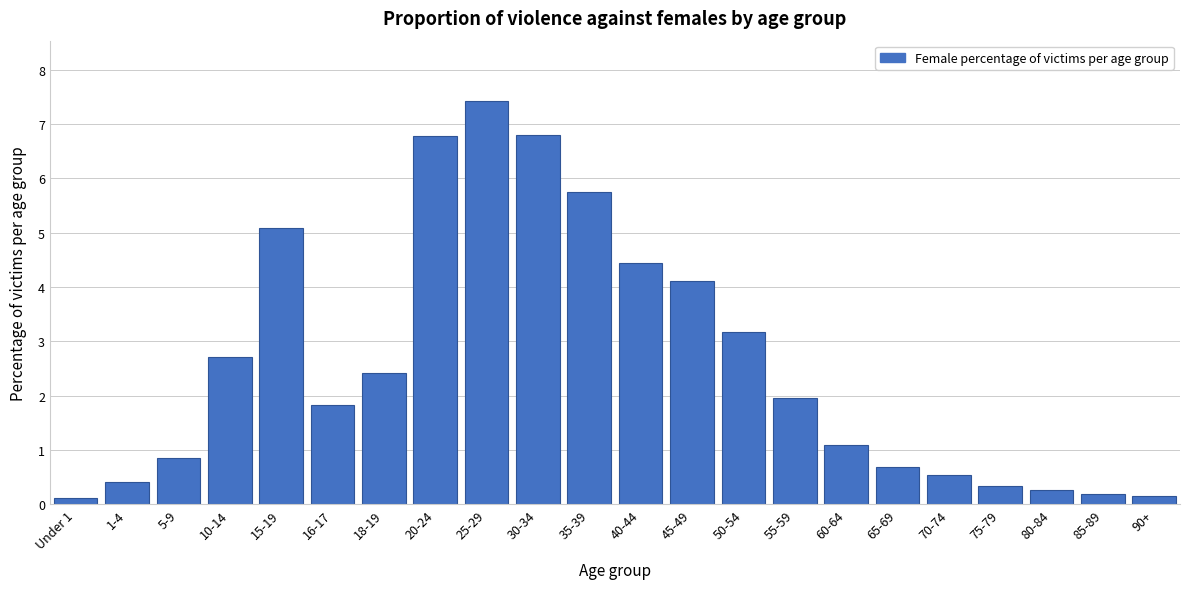

Reading left to right, list all the values displayed in this chart.

Under 1=0.1	1-4=0.4	5-9=0.9	10-14=2.7	15-19=5.1	16-17=1.8	18-19=2.4	20-24=6.8	25-29=7.4	30-34=6.8	35-39=5.8	40-44=4.4	45-49=4.1	50-54=3.2	55-59=2.0	60-64=1.1	65-69=0.7	70-74=0.5	75-79=0.3	80-84=0.3	85-89=0.2	90+=0.2